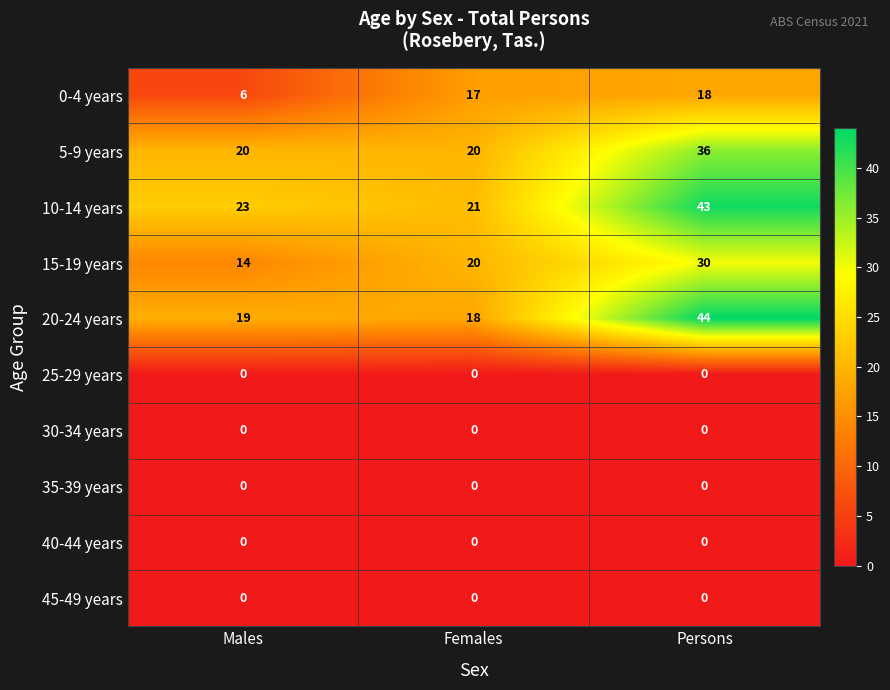

True or false: 5-9 years has a value of 27 at Females.

False